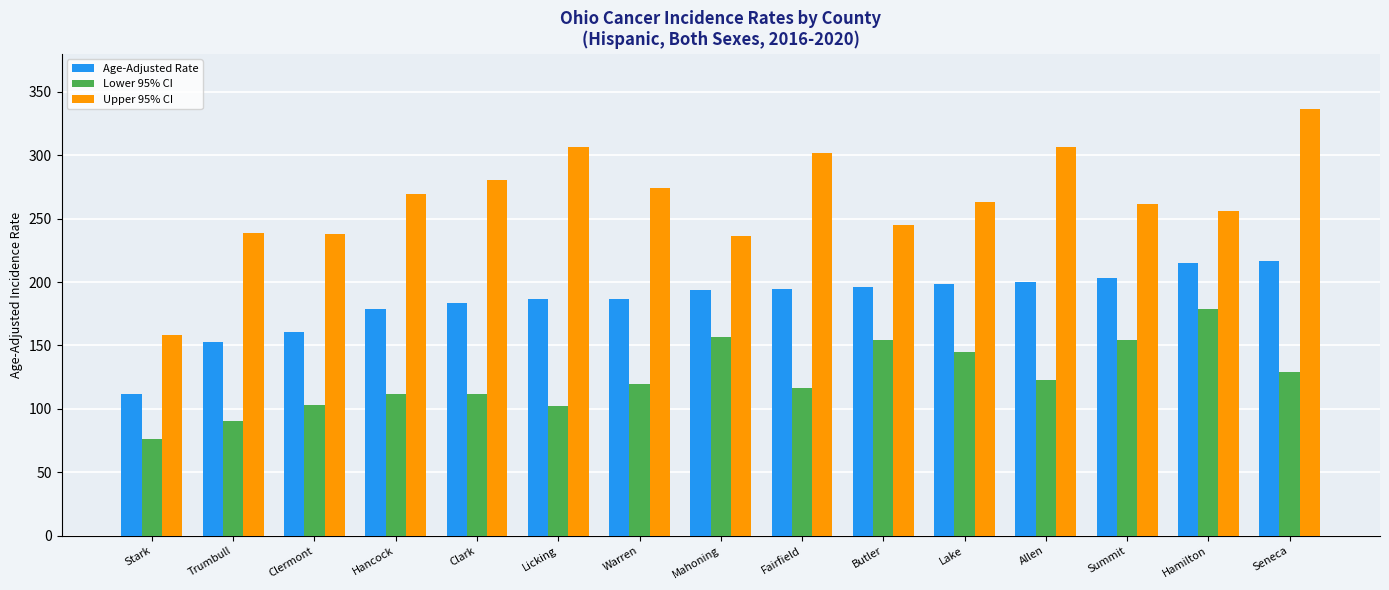

How many categories are shown in the chart?

15